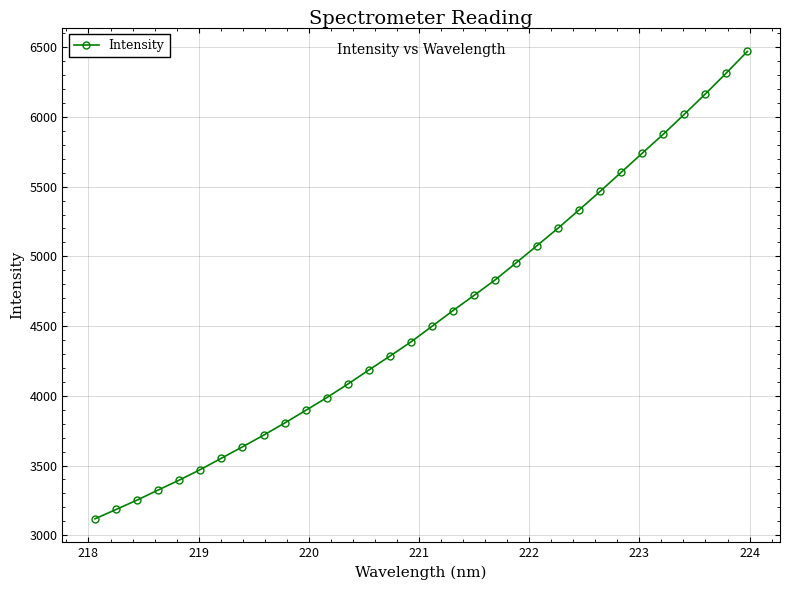

What is the maximum value shown in the chart?

6470.1